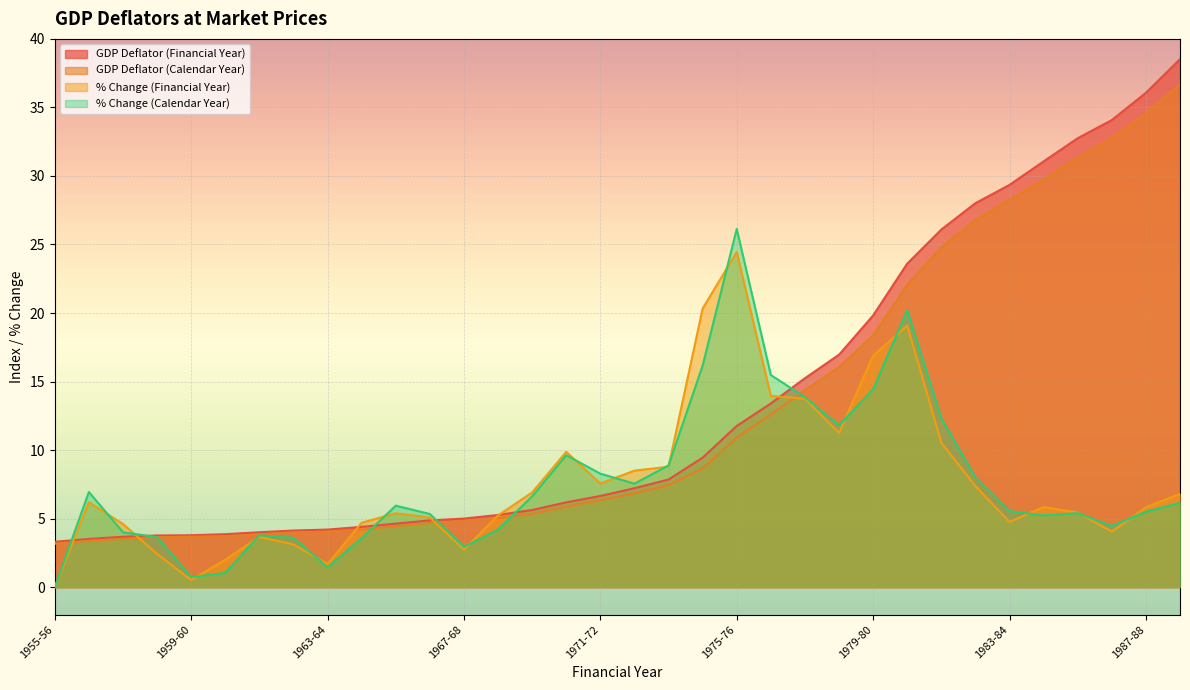

How many series are shown in this chart?

4